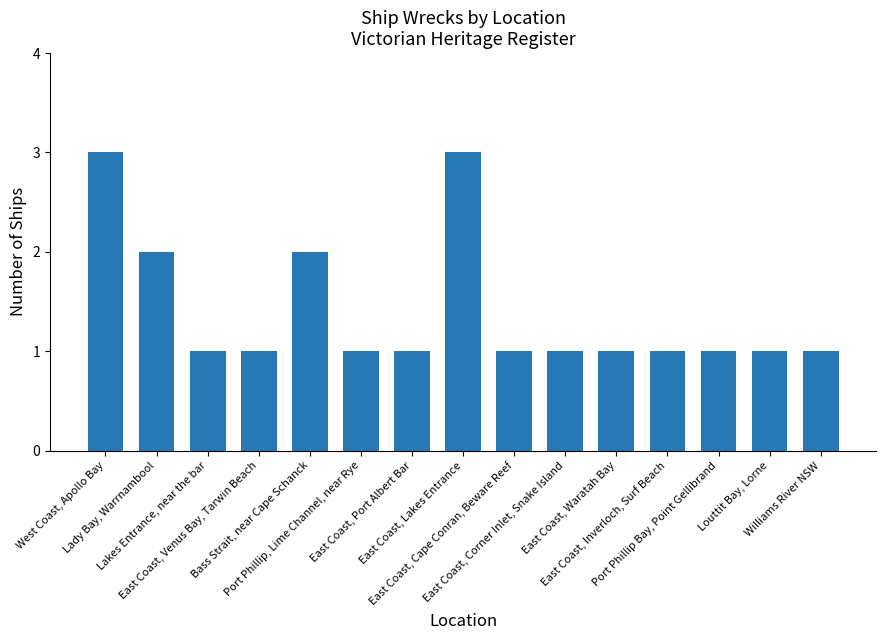

What is the approximate value at Port Phillip, Lime Channel, near Rye?

1